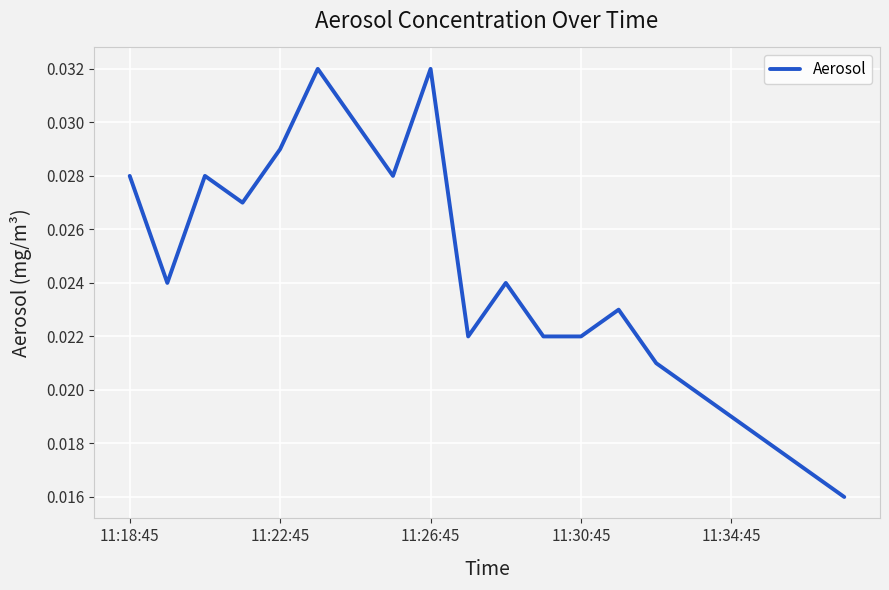

How many lines are shown in the chart?

1